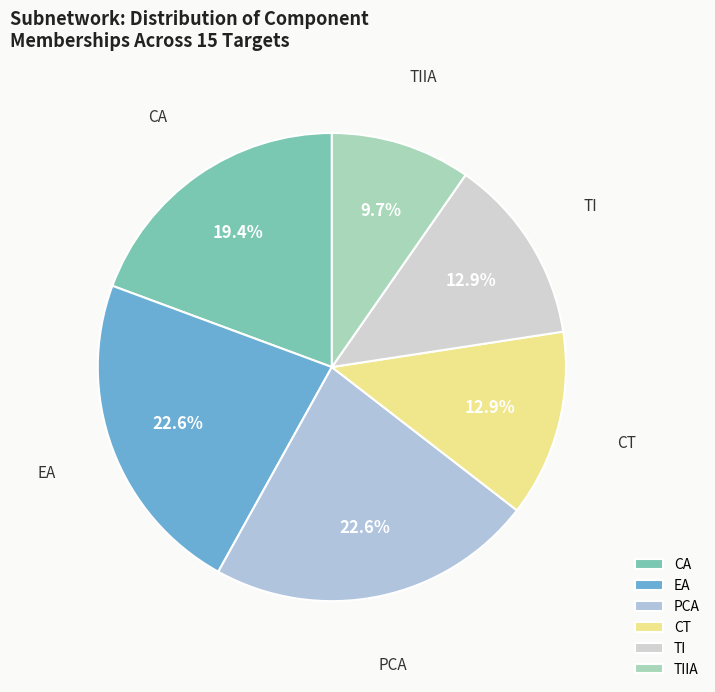

To the nearest percent, what portion does PCA represent?

23%